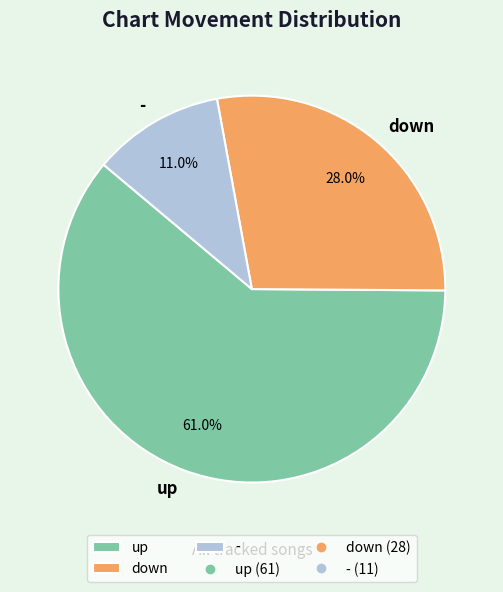

Count the number of slices in the pie.

3